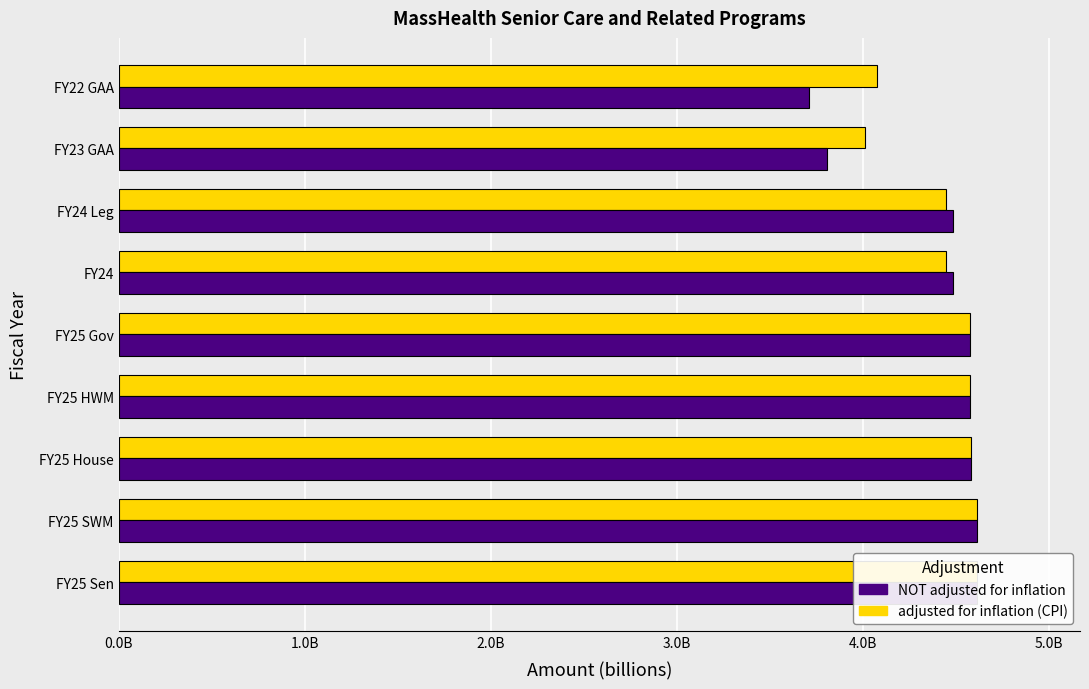

At how many categories does at least one series exceed 3?

9